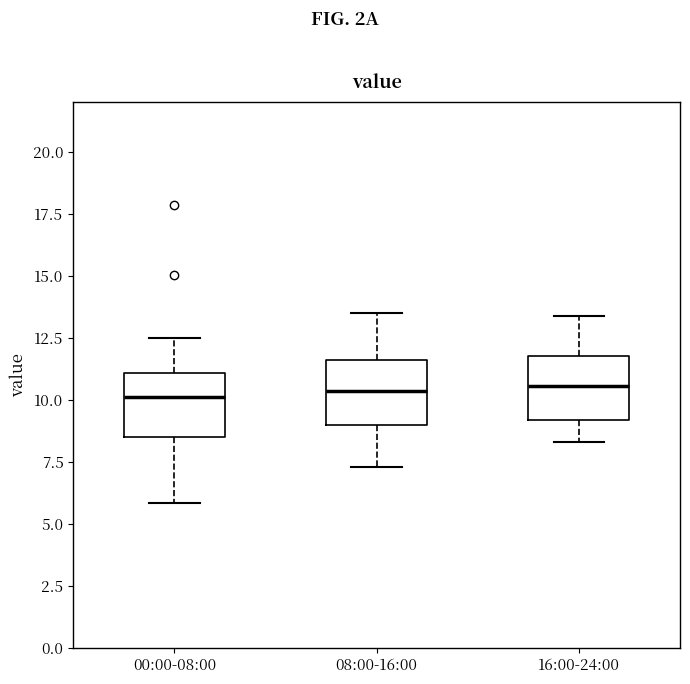

Where does the median line of the box for 00:00-08:00 sit on the y-axis? The values are not printed on the chart, so give them approximately, as read against the axis.

10.0